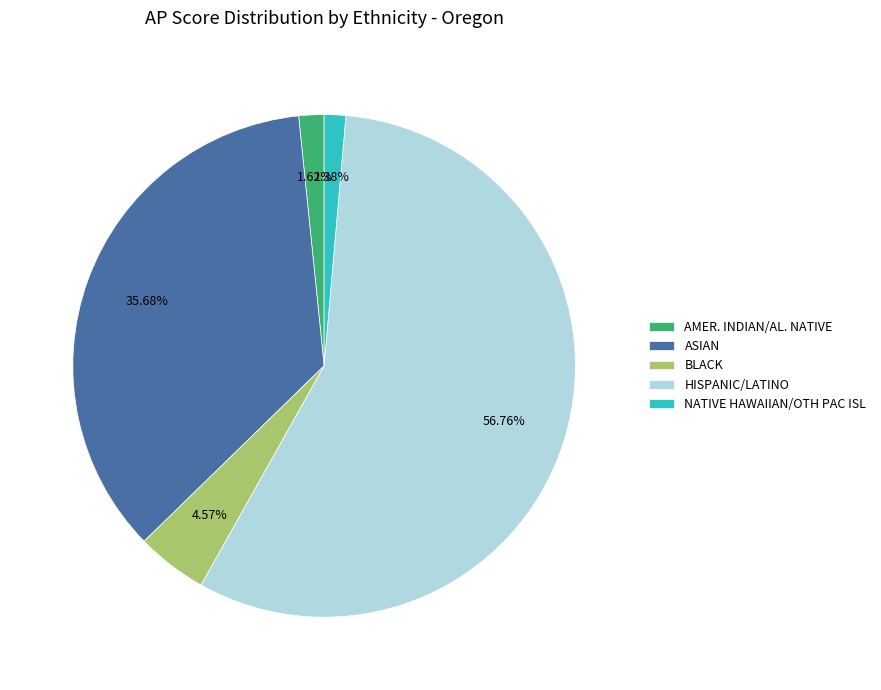

To the nearest percent, what is the difference between the largest and smallest slice percentages?

55%